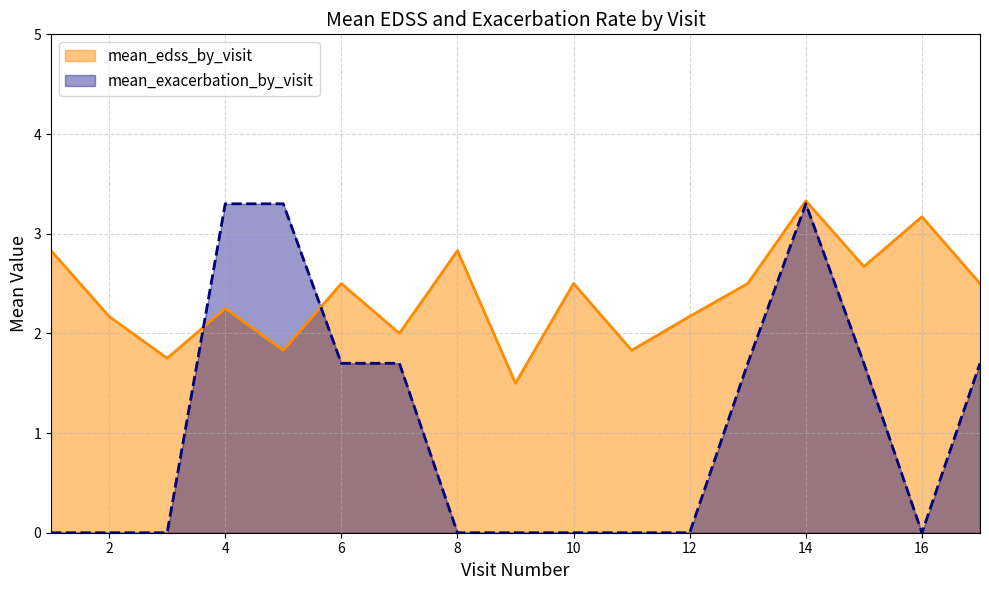

Reading left to right, transcribe all the data shown in this chart.

mean_edss_by_visit: 2.8	2.2	1.8	2.2	1.8	2.5	2.0	2.8	1.5	2.5	1.8	2.2	2.5	3.3	2.7	3.2	2.5
mean_exacerbation_by_visit: 0.0	0.0	0.0	3.3	3.3	1.7	1.7	0.0	0.0	0.0	0.0	0.0	1.7	3.3	1.7	0.0	1.7